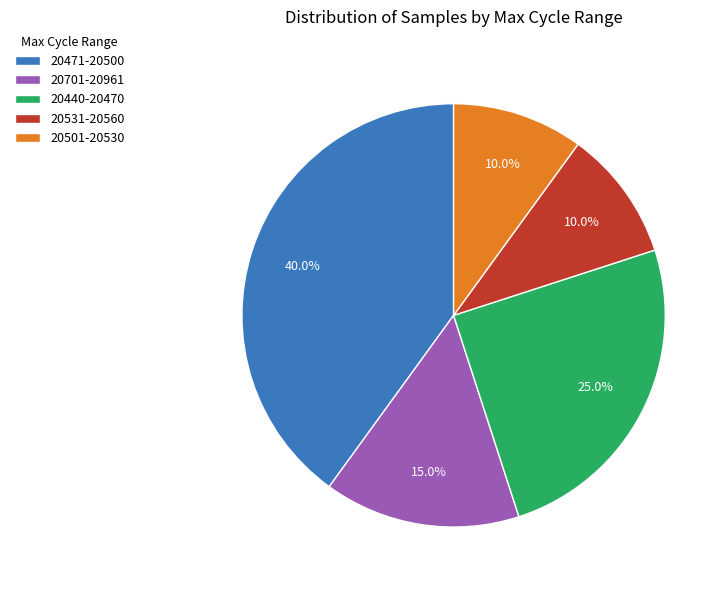

Is there any slice that represents more than half of the pie?

No